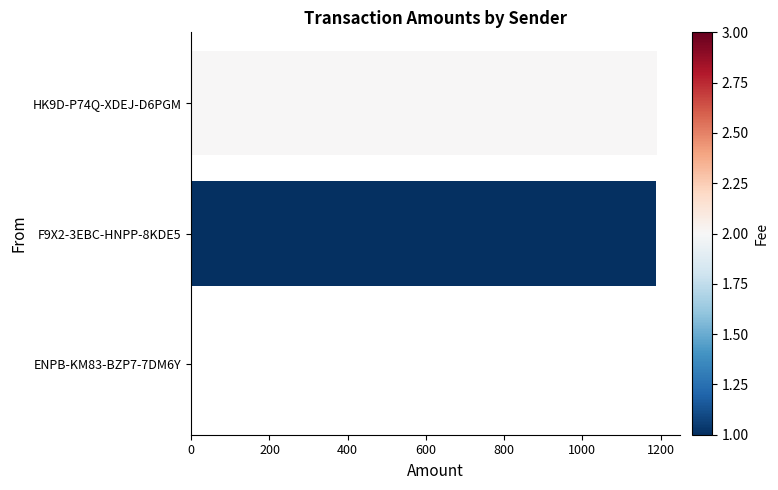

Approximately how many times larger is the value at F9X2-3EBC-HNPP-8KDE5 compared to HK9D-P74Q-XDEJ-D6PGM?

1.0